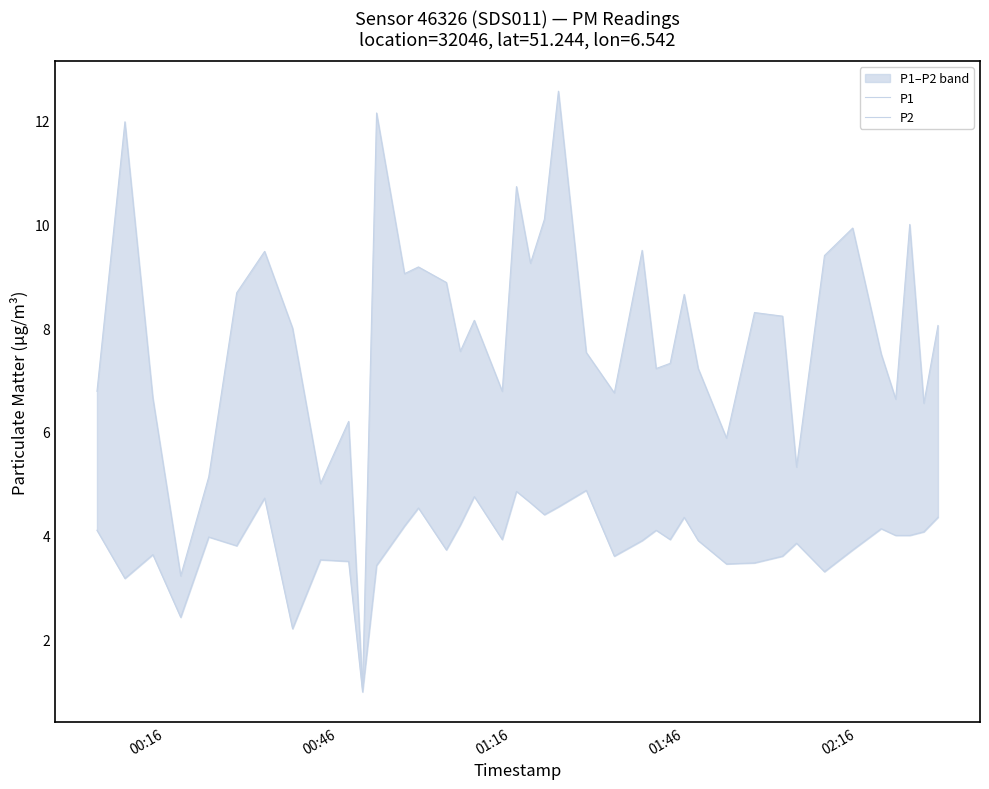

What is the sum of all P2 values?

153.8